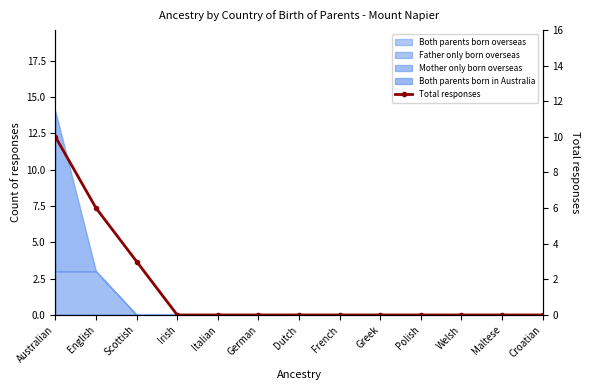

True or false: the data shows -4 at Welsh.

False